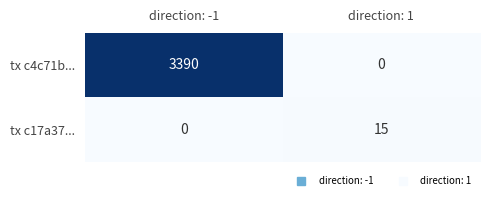

Is it true that tx c17a37... equals 22 at direction: 1?

False